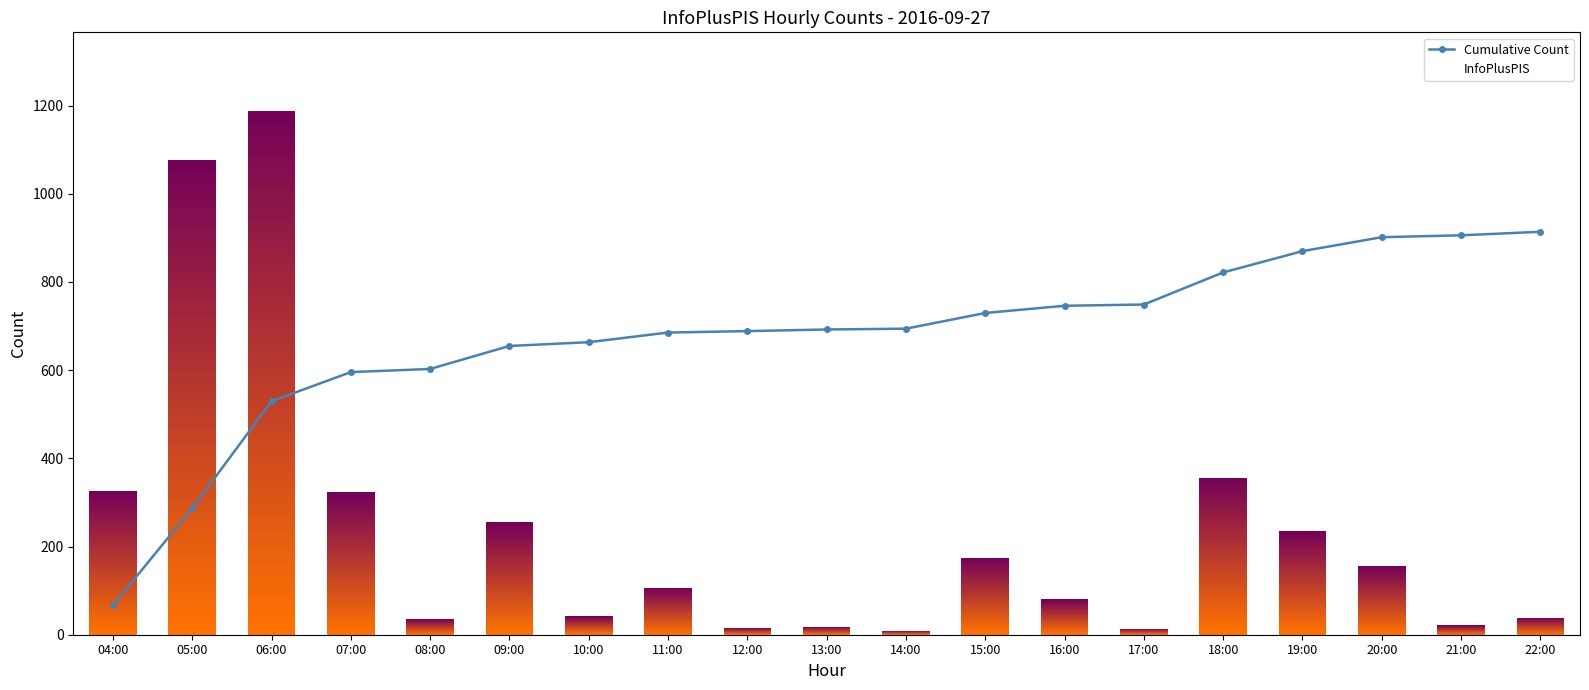

Reading left to right, transcribe all the data shown in this chart.

66.8	286.8	529.6	595.6	602.8	654.9	663.5	685.3	688.6	692.3	694.1	729.7	746.0	748.9	821.7	869.9	901.6	905.9	913.8